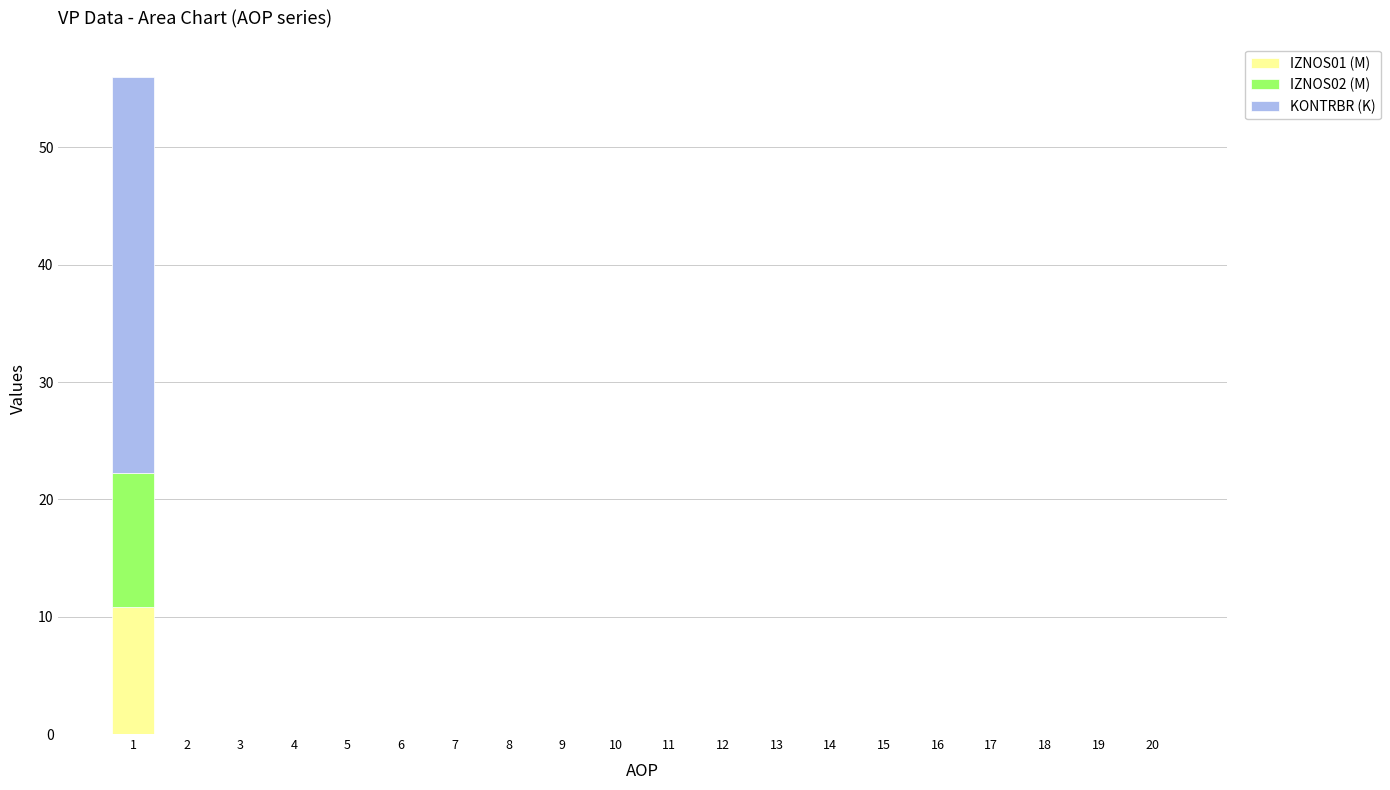

What is the sum of all IZNOS01 (M) values?

10.8